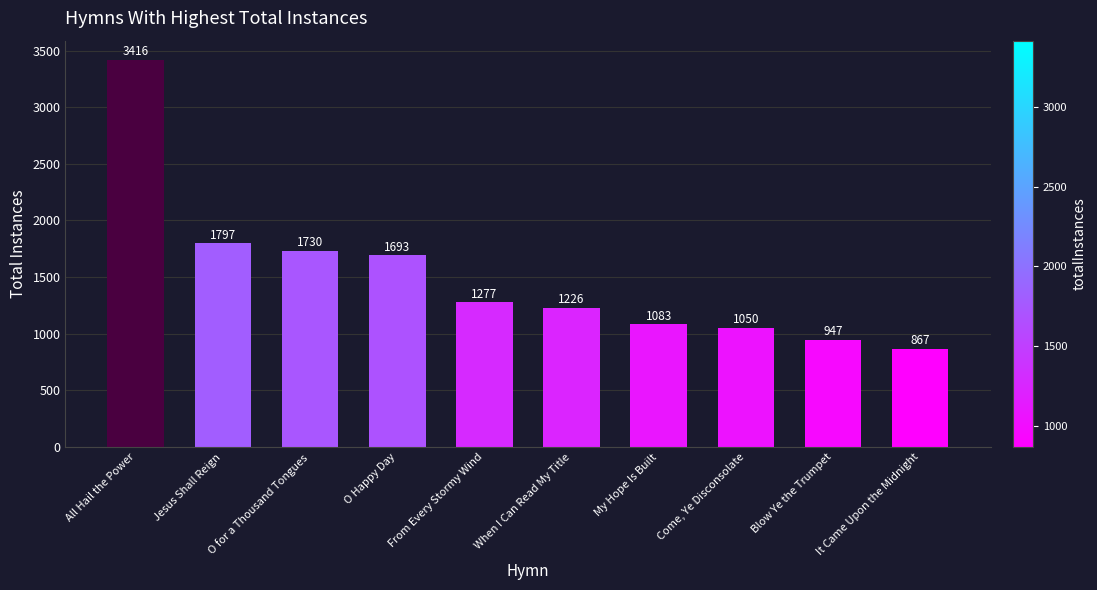

Reading left to right, what are all the values shown in this chart?

3416	1797	1730	1693	1277	1226	1083	1050	947	867